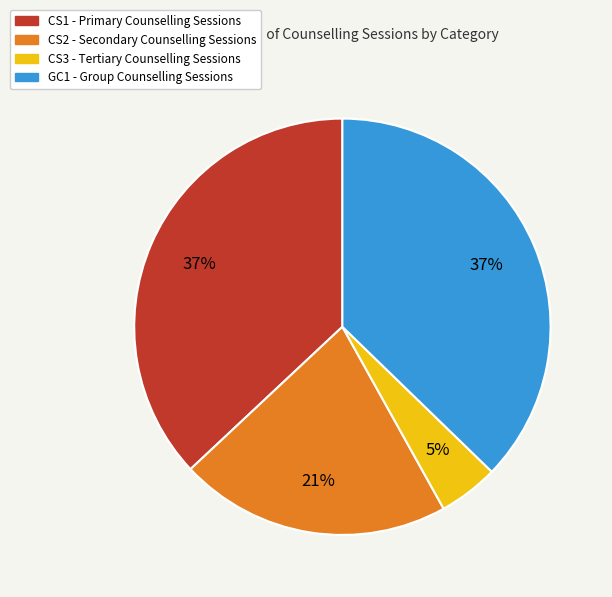

Which category has the smallest portion of the pie?

CS3